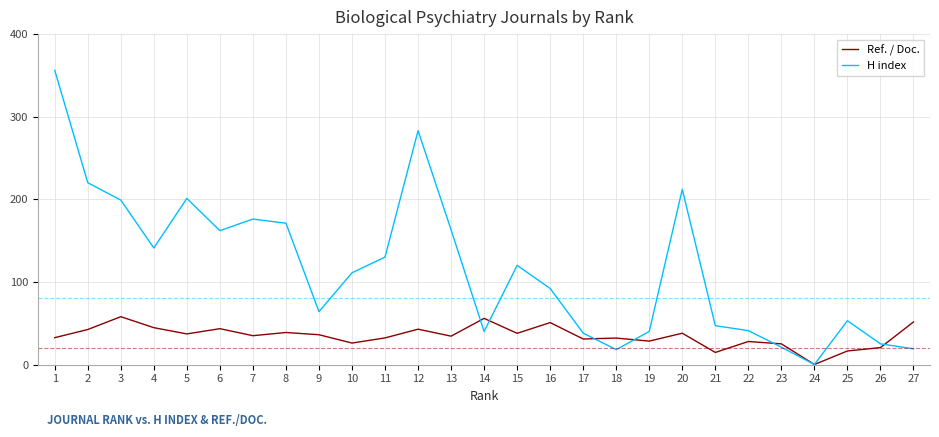

Rank the series by their maximum value, from lowest to highest.

Ref. / Doc., H index